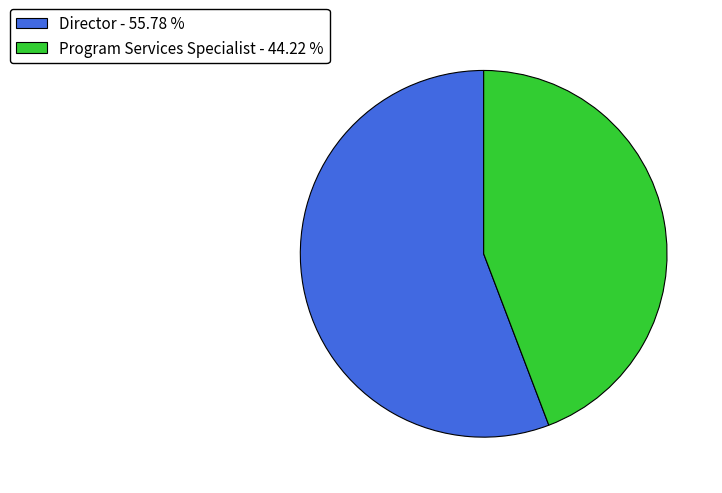

Do Program Services Specialist and Director together represent more than half of the pie?

Yes